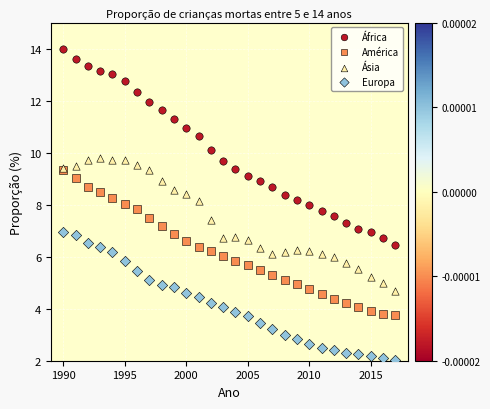

Which series reaches the maximum Y coordinate?

África